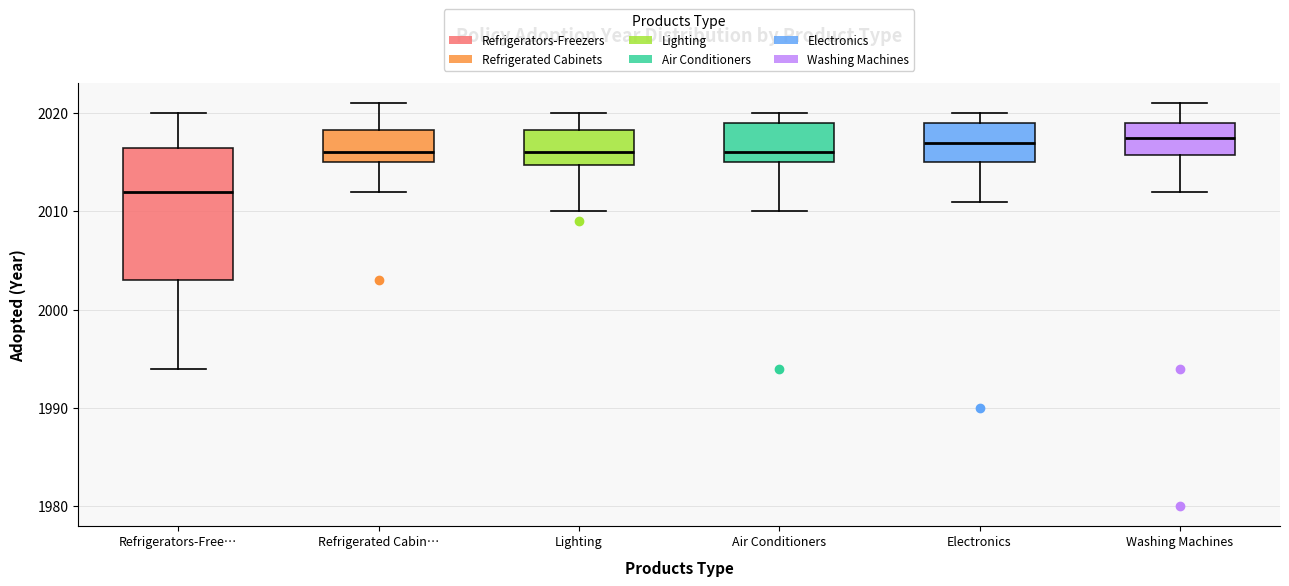

Reading left to right, transcribe this box plot: for each box, give where its median line is, the range the box spans, and where its two whiskers end, as read against the y-axis. The values are not printed on the chart, so give them approximately, as read against the axis.

Refrigerators-Free…: median 2012, box 2003 to 2017, whiskers 1994 to 2020
Refrigerated Cabin…: median 2016, box 2015 to 2018, whiskers 2012 to 2021
Lighting: median 2016, box 2015 to 2018, whiskers 2010 to 2020
Air Conditioners: median 2016, box 2015 to 2019, whiskers 2010 to 2020
Electronics: median 2017, box 2015 to 2019, whiskers 2011 to 2020
Washing Machines: median 2018, box 2016 to 2019, whiskers 2012 to 2021